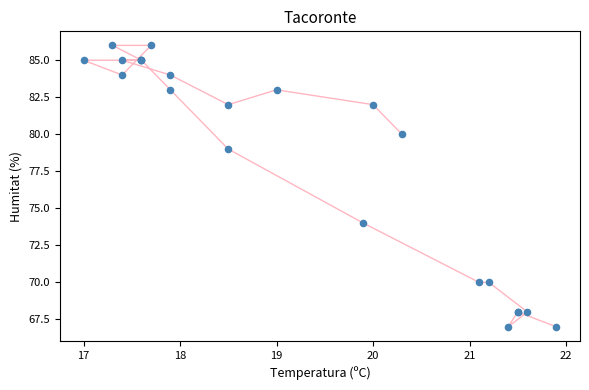

What Y value in the scatter plot is closest to 76?

74